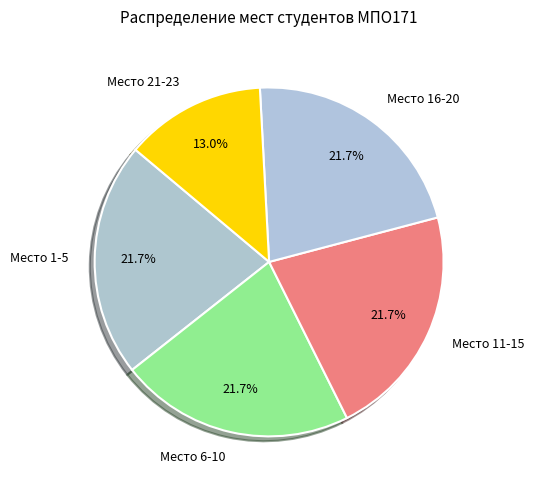

What is the smallest slice in the pie chart?

Место 21-23